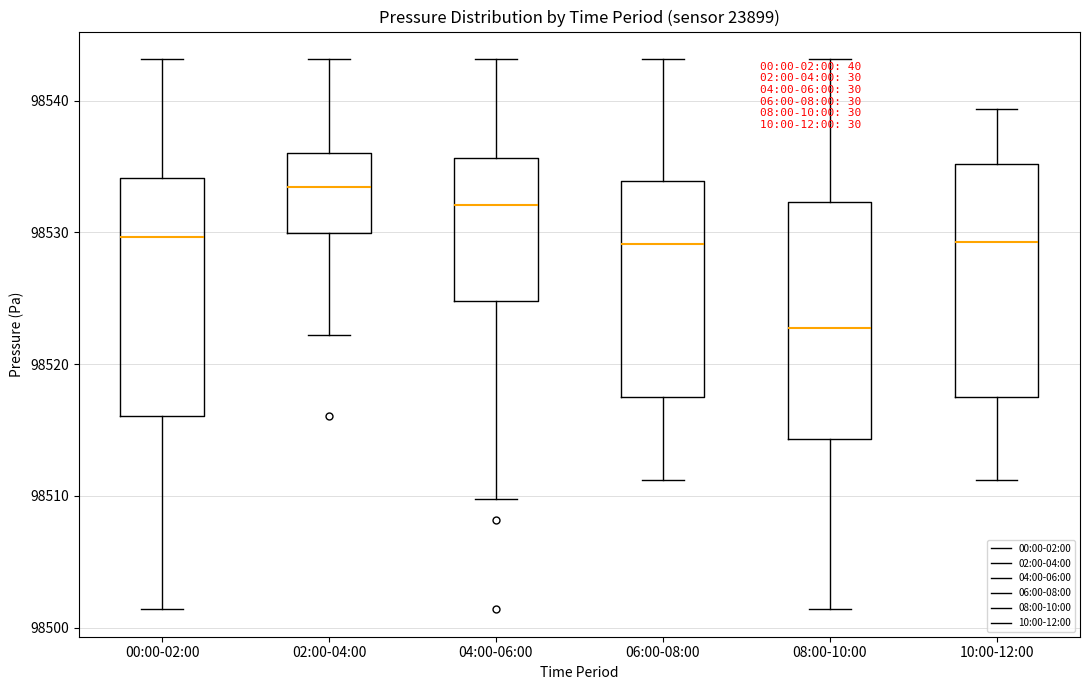

Where does the upper whisker of the box for 10:00-12:00 end on the y-axis? The values are not printed on the chart, so give them approximately, as read against the axis.

98539